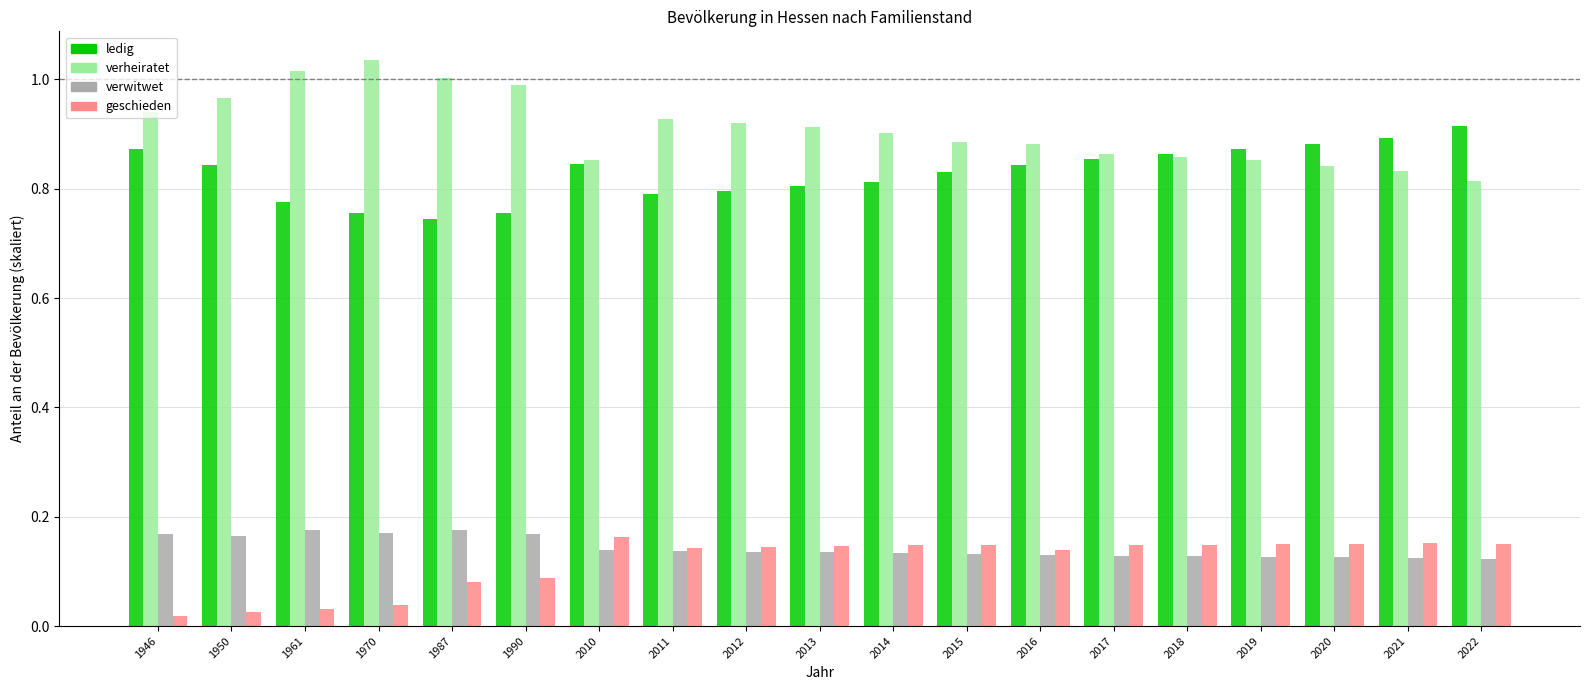

At which label does ledig reach its peak?

2022